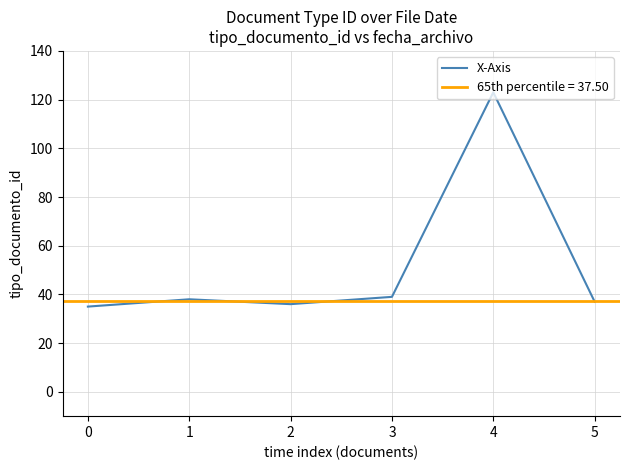

What is the greatest value displayed?

123